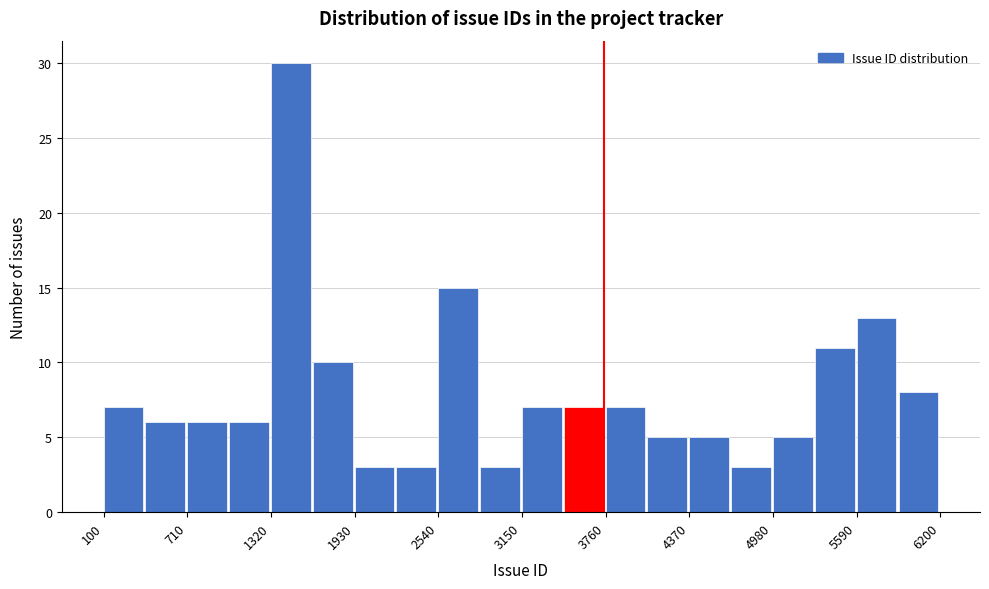

Around what value on the x-axis is the tallest bar? Give the approximate position of its centre, as read against the axis.

1500